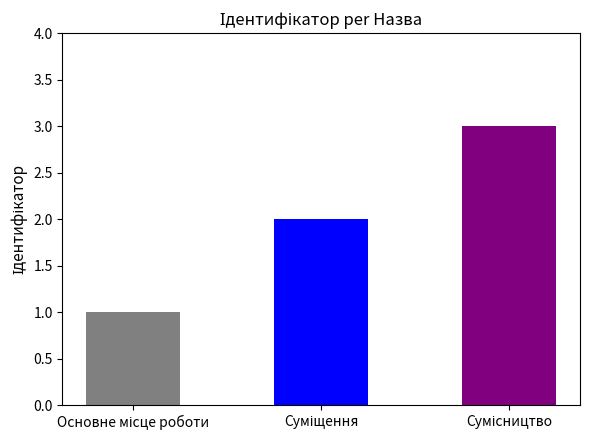

Reading right to left, extract all data points from this chart.

Сумісництво=3	Суміщення=2	Основне місце роботи=1